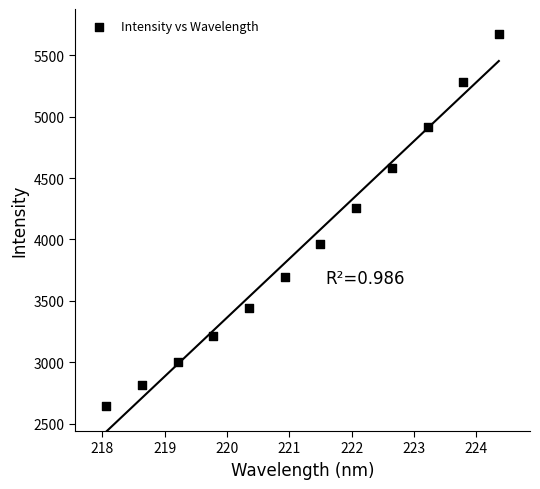

What is the range of X values (max minus min)?

6.3